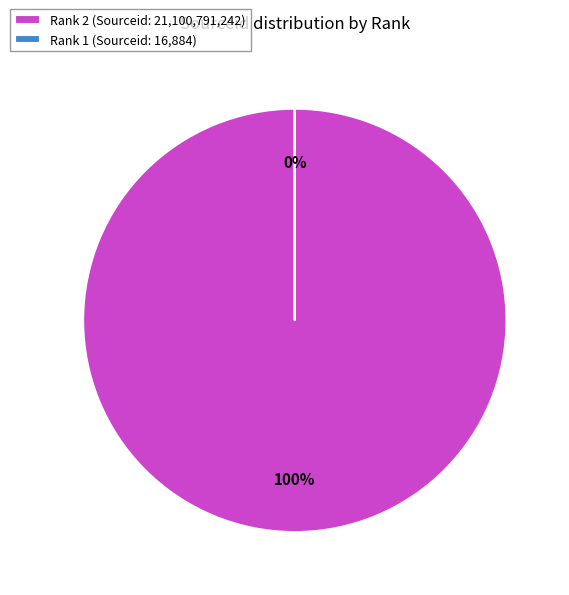

Count the number of slices in the pie.

2